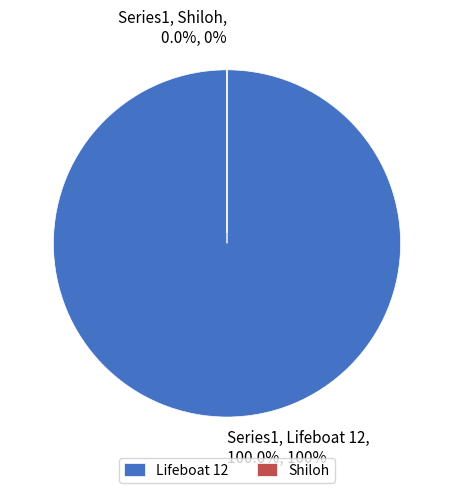

Is there a majority slice in this chart?

Yes